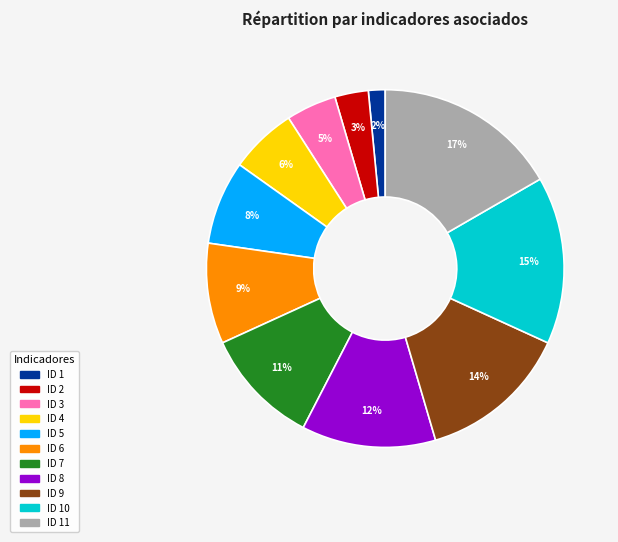

To the nearest percent, what is the difference between the largest and smallest slice percentages?

15%